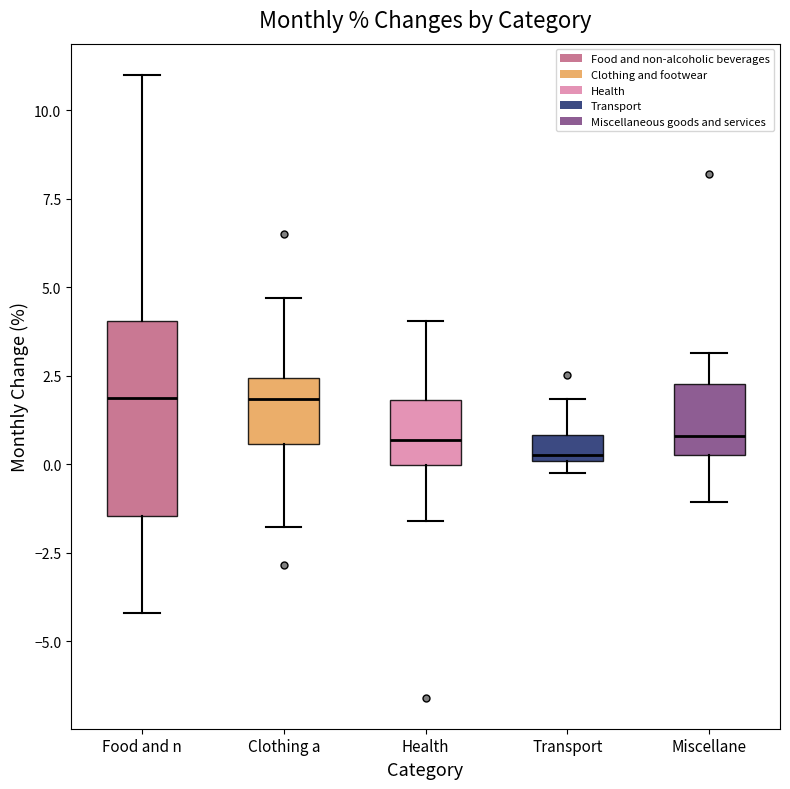

Which box is the tallest, from its lower edge to its upper edge?

Food and n